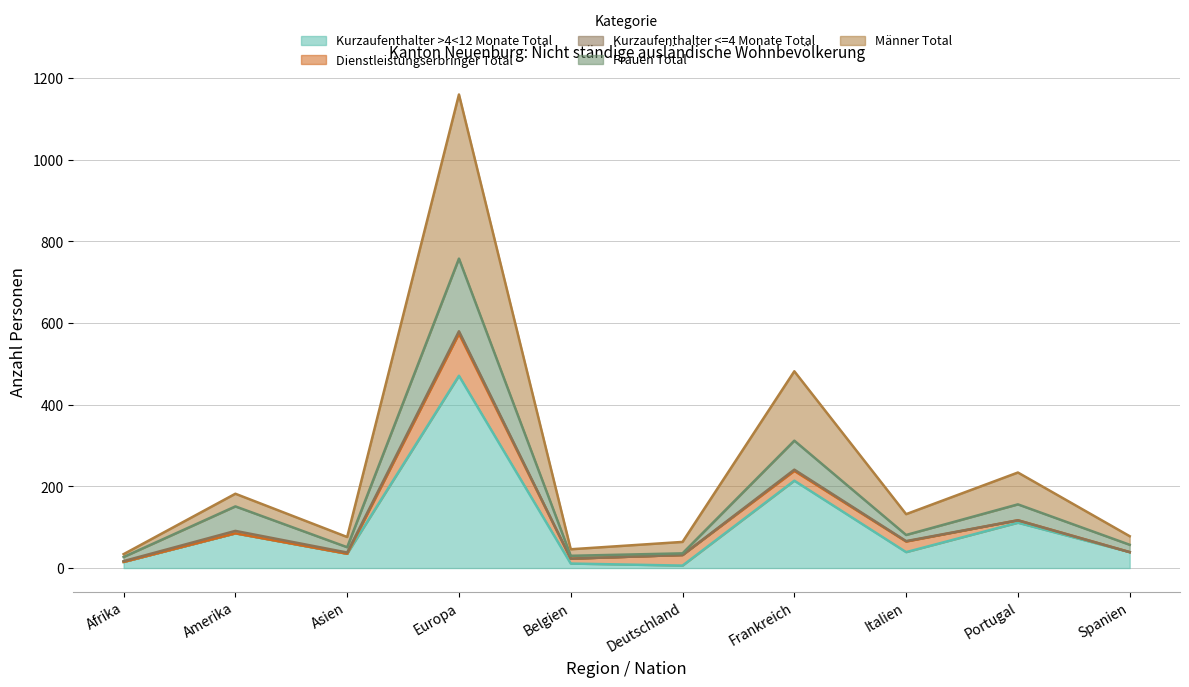

True or false: Männer Total has a value of 148 at Europa.

False